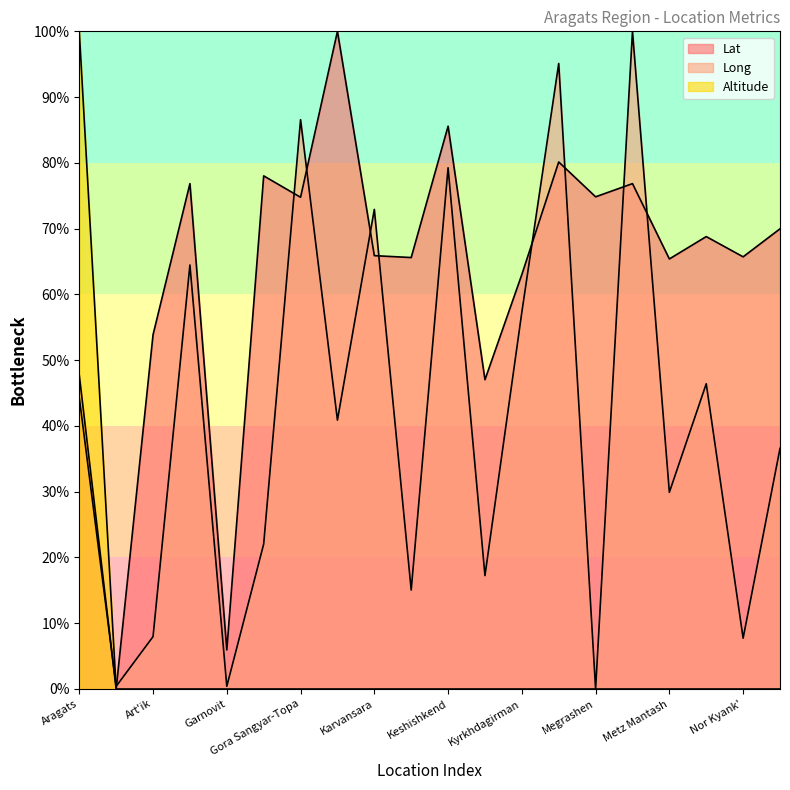

What are all the series names shown in the legend?

Lat, Long, Altitude